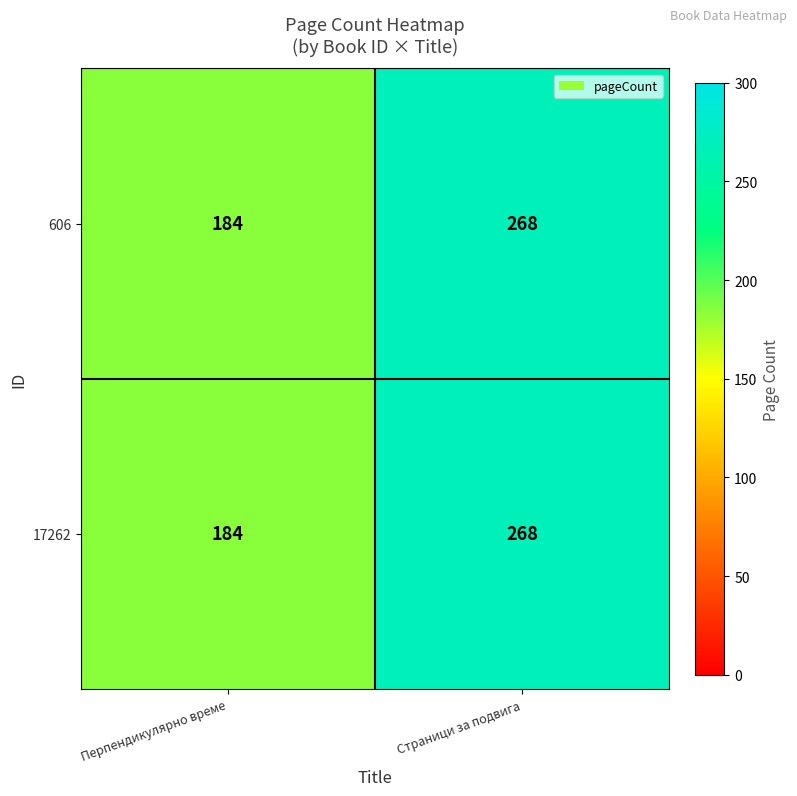

At which category is the sum across all series the highest?

Страници за подвига